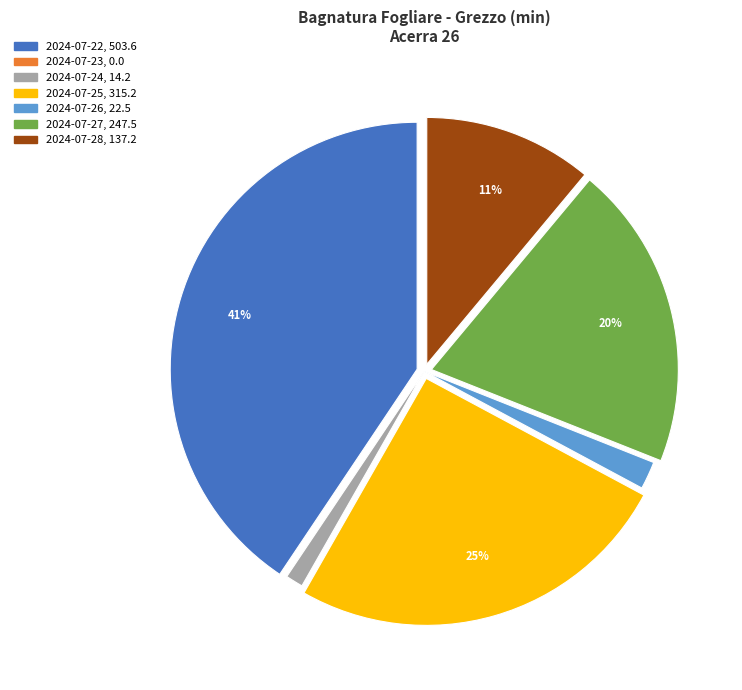

True or false: 2024-07-25 accounts for 25% of the total.

True